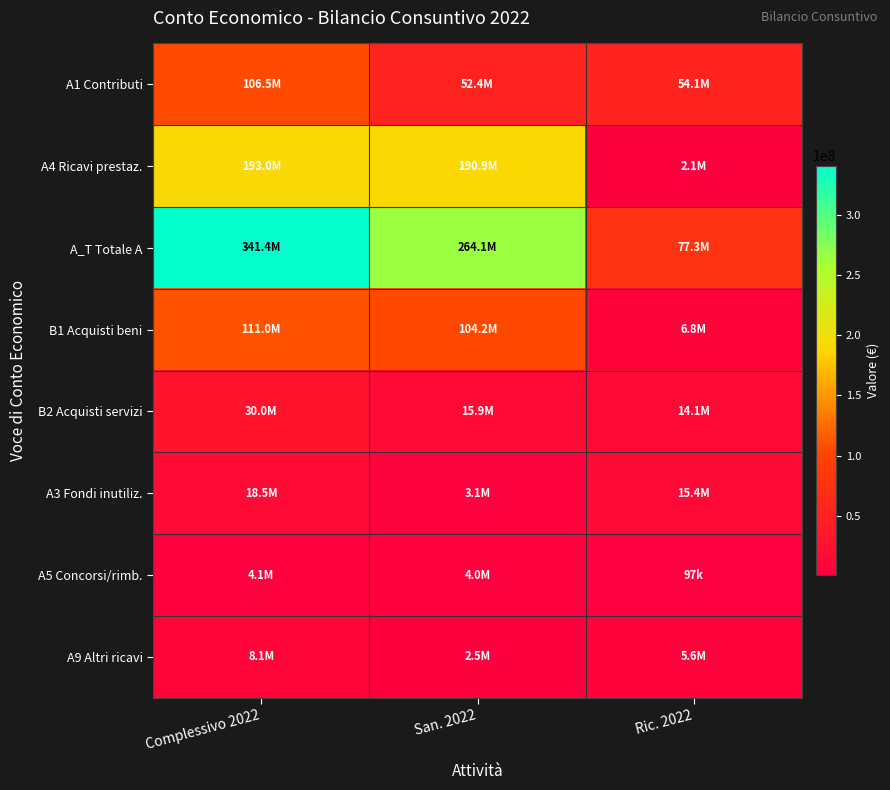

Reading left to right, extract all data points from this chart.

A1 Contributi: Complessivo 2022=106466130	San. 2022=52387373	Ric. 2022=54078757
A4 Ricavi prestaz.: Complessivo 2022=192987420	San. 2022=190886351	Ric. 2022=2101069
A_T Totale A: Complessivo 2022=341384327	San. 2022=264113035	Ric. 2022=77271292
B1 Acquisti beni: Complessivo 2022=111018175	San. 2022=104231290	Ric. 2022=6786885
B2 Acquisti servizi: Complessivo 2022=29996489	San. 2022=15940486	Ric. 2022=14056003
A3 Fondi inutiliz.: Complessivo 2022=18504224	San. 2022=3069820	Ric. 2022=15434404
A5 Concorsi/rimb.: Complessivo 2022=4095241	San. 2022=3998382	Ric. 2022=96859
A9 Altri ricavi: Complessivo 2022=8106110	San. 2022=2545907	Ric. 2022=5560203